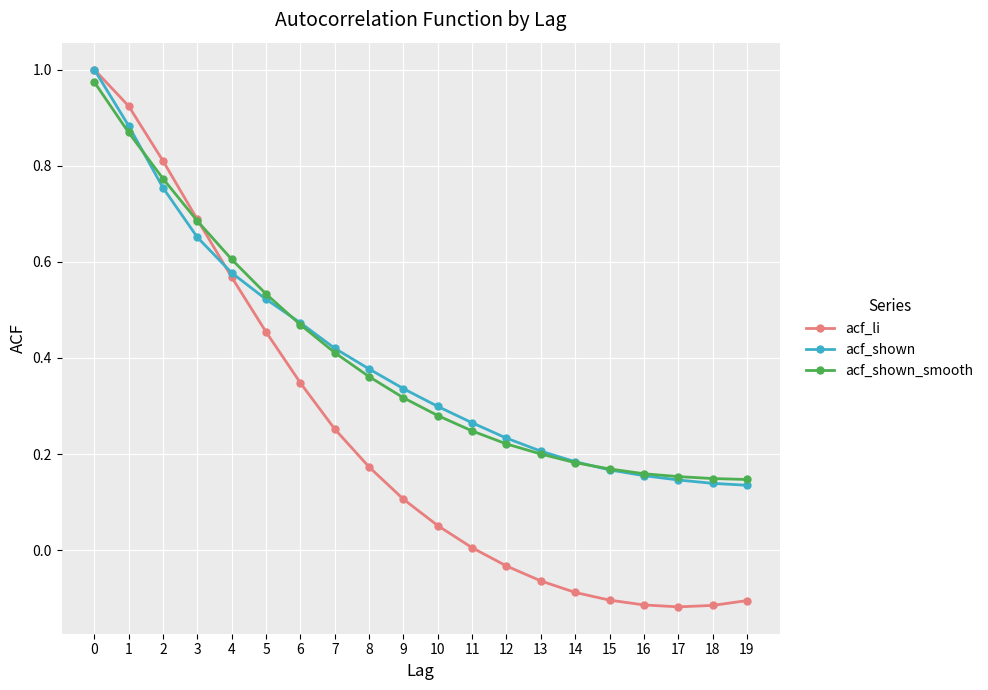

Is the value of acf_li at 3 greater than the value of acf_shown_smooth at 13?

Yes